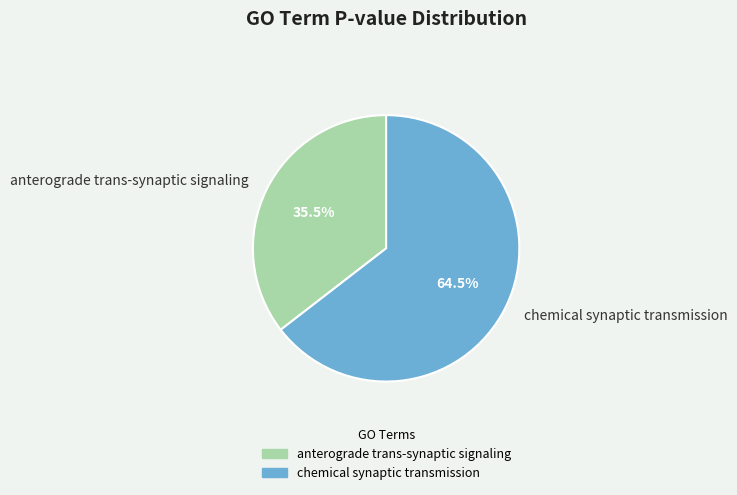

How many segments does this pie chart have?

2